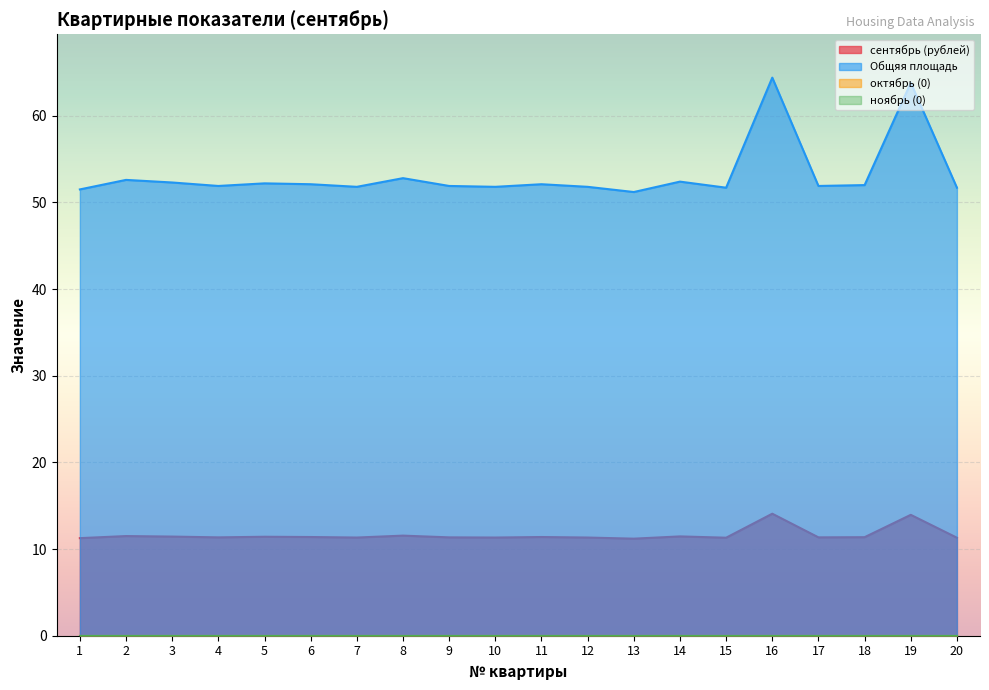

Which series changed the most between 9 and 15?

Общяя площадь